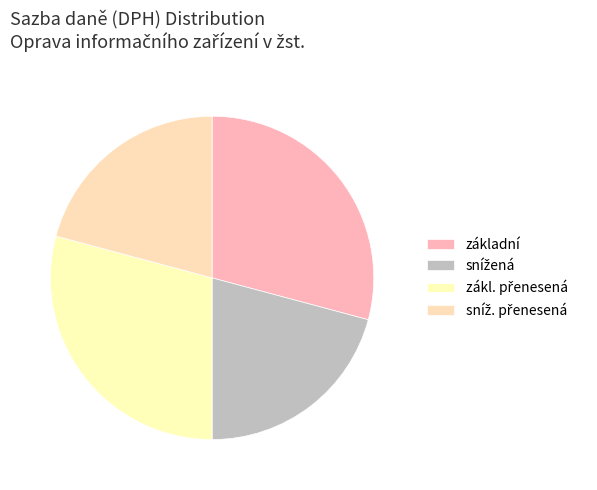

To the nearest percent, what portion does zákl. přenesená represent?

29%